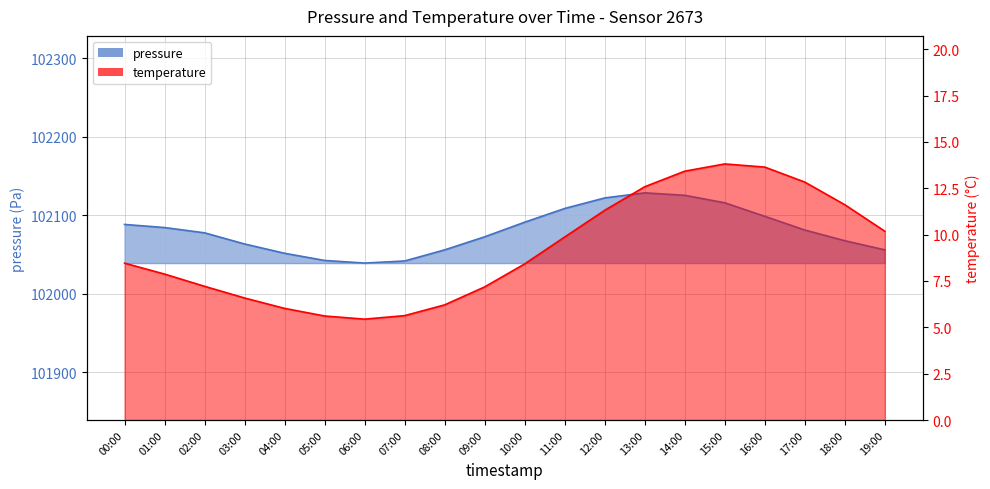

At which category is the sum across all series the highest?

13:00